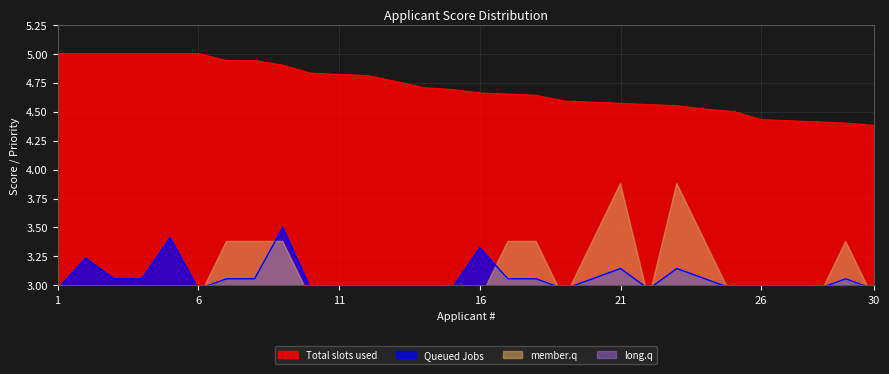

Where is Queued Jobs nearest to the value 3?

1